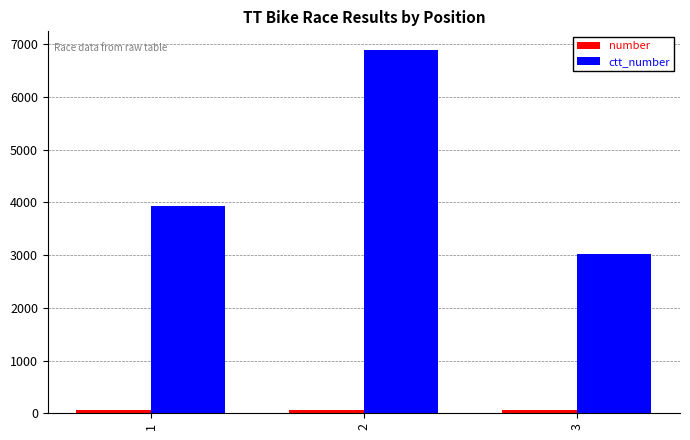

List the series in order of their overall mean, highest first.

ctt_number, number